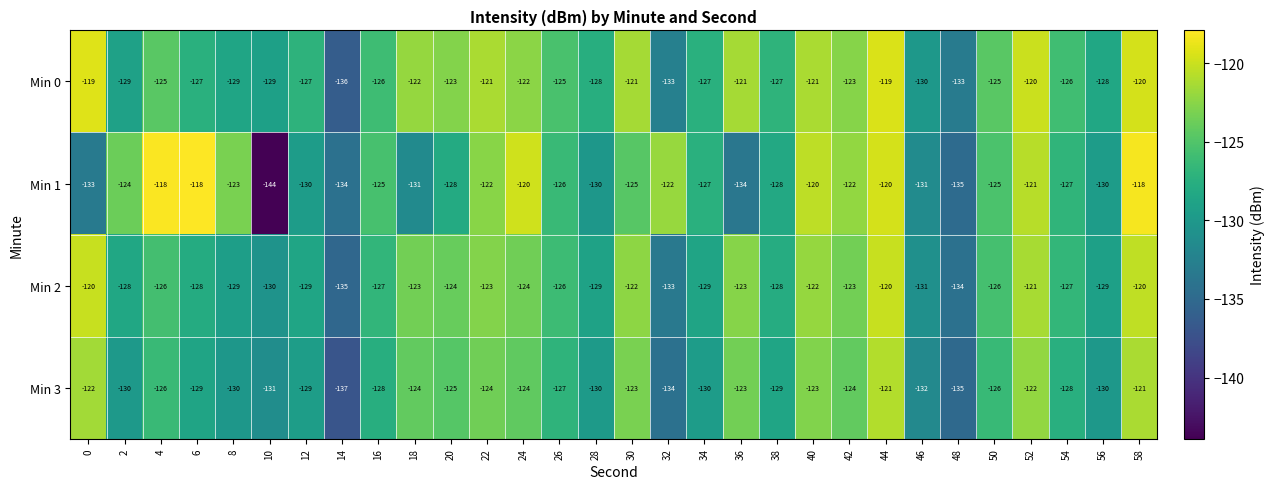

At which category is the sum across all series the highest?

58